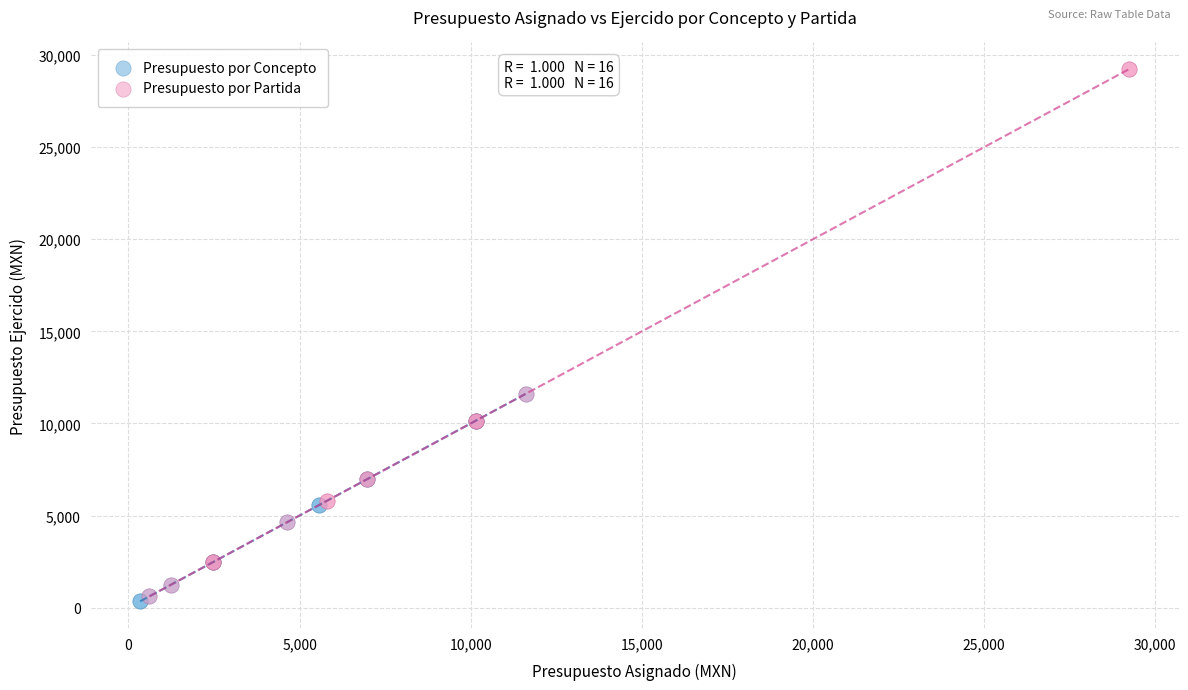

Which series reaches the maximum Y coordinate?

Presupuesto por Partida